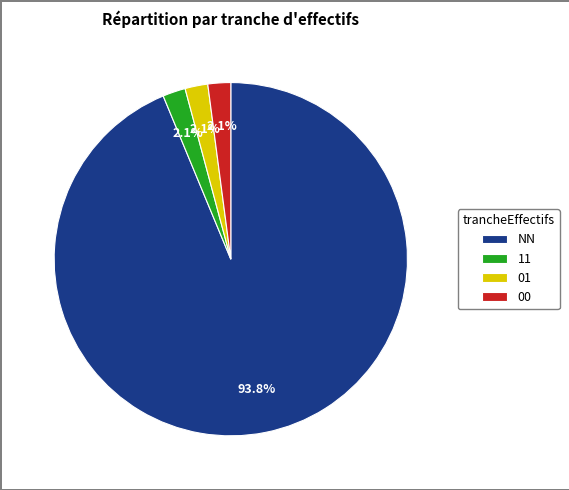

What is the total percentage of 00 and 01?

4.2%